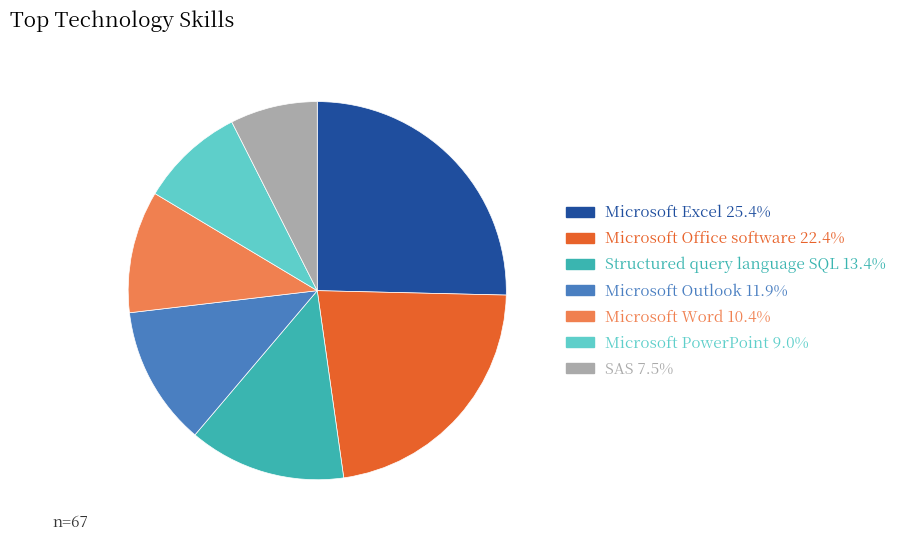

Combined, do Microsoft PowerPoint and Microsoft Word account for over 50%?

No